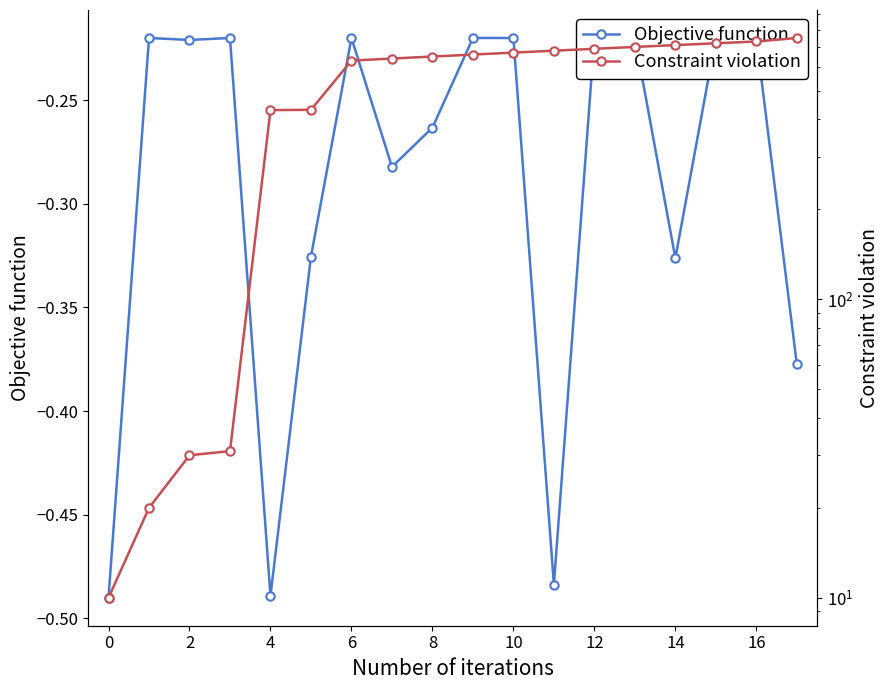

What is the sum of all Objective function values?

-5.2